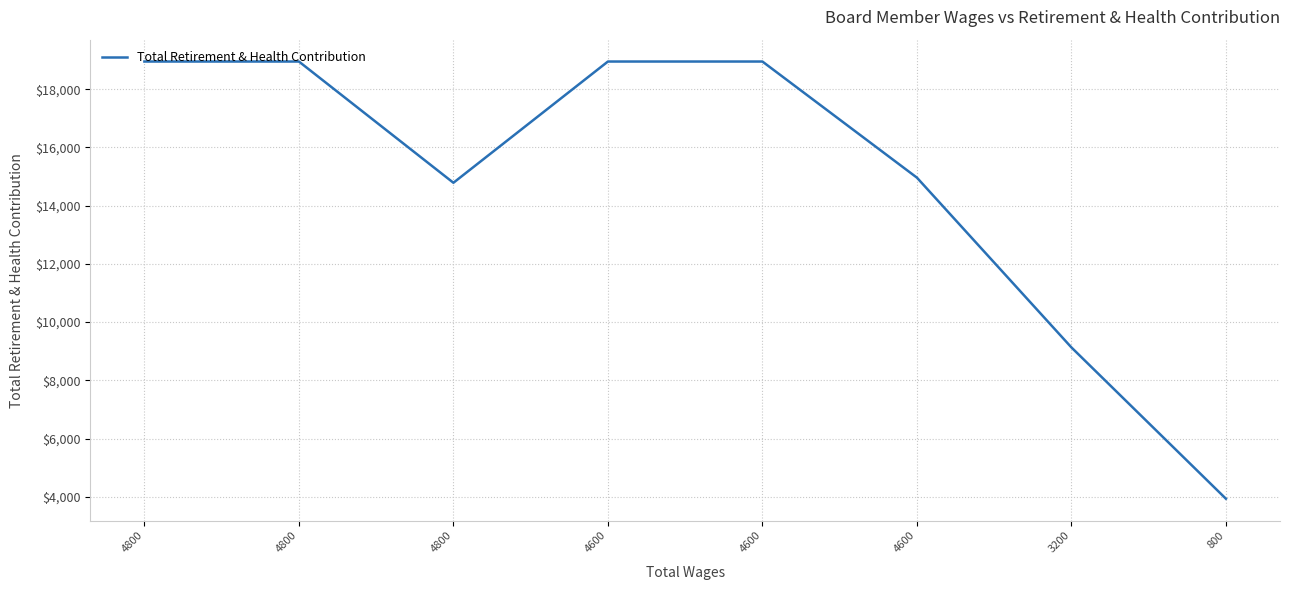

Does the chart have visible grid lines?

Yes